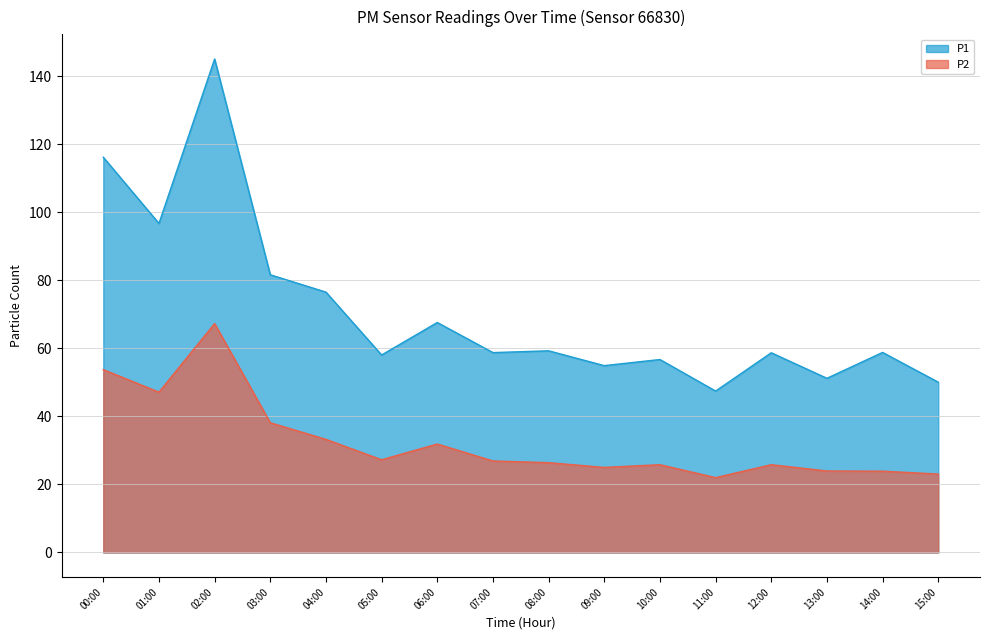

What is the difference between the maximum and minimum values in the P2 series?

45.3